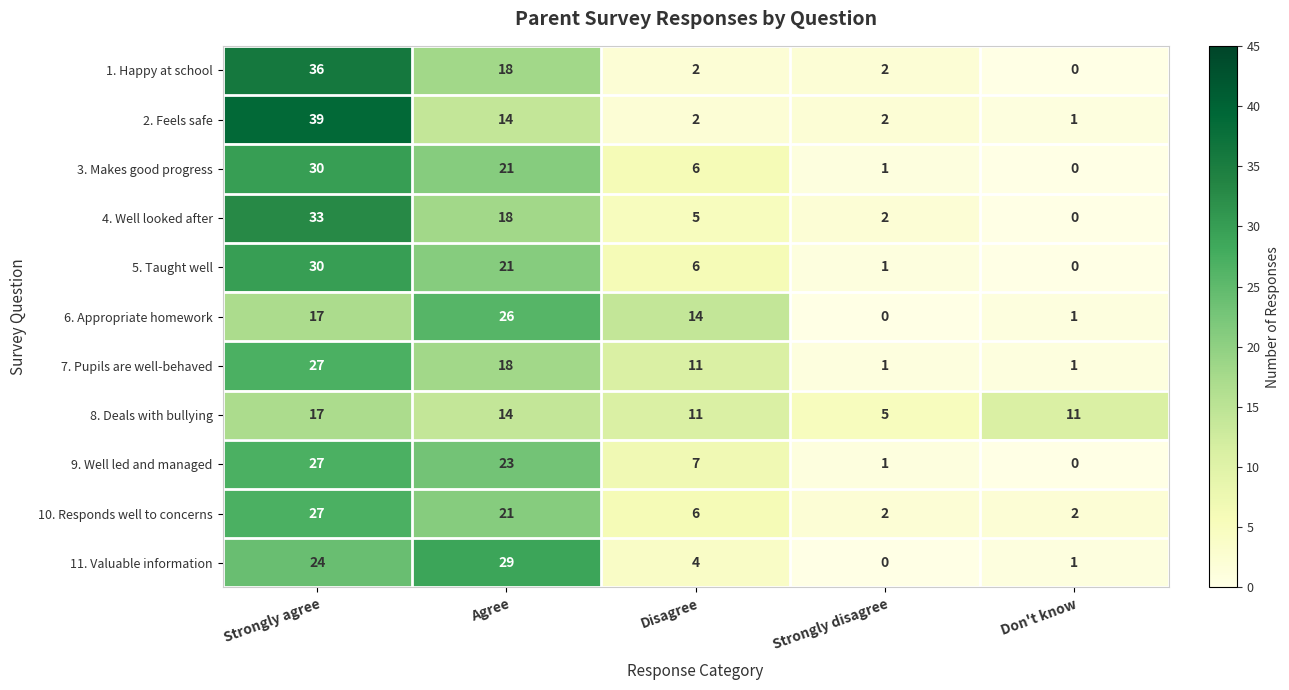

Between Strongly agree and Strongly disagree, which series saw the biggest shift?

2. Feels safe